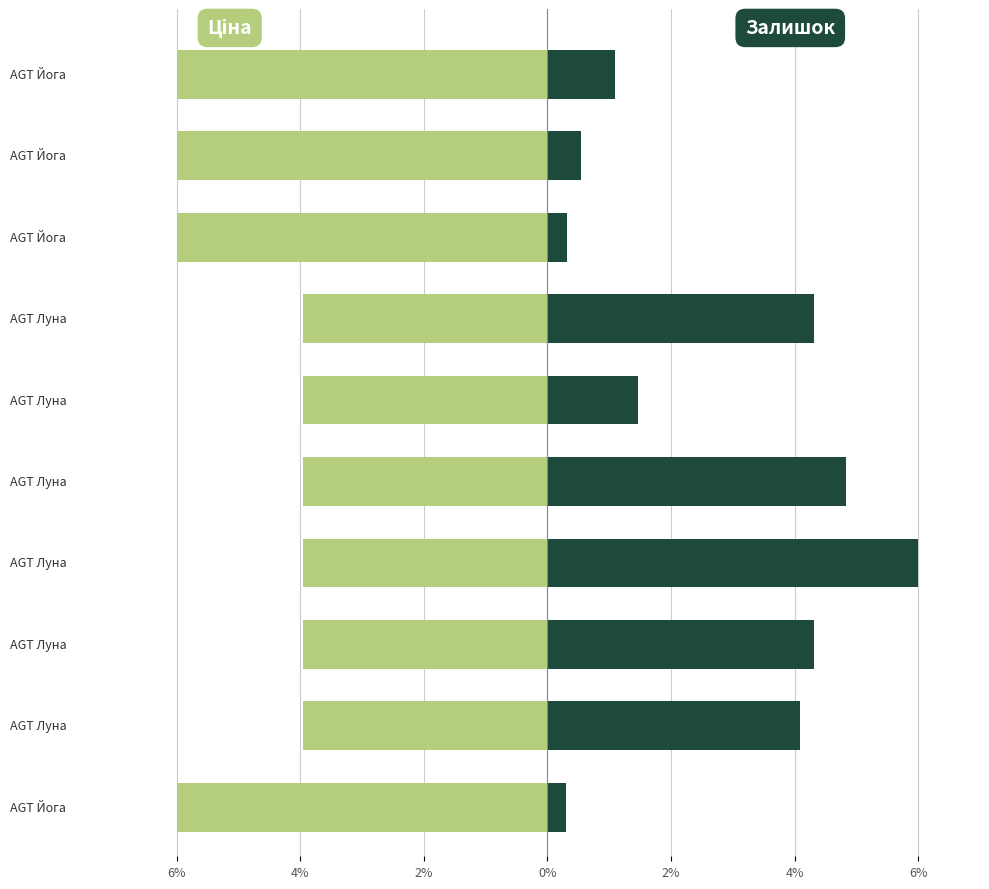

Rank the series by their maximum value, from highest to lowest.

Залишок (right), Ціна (left)